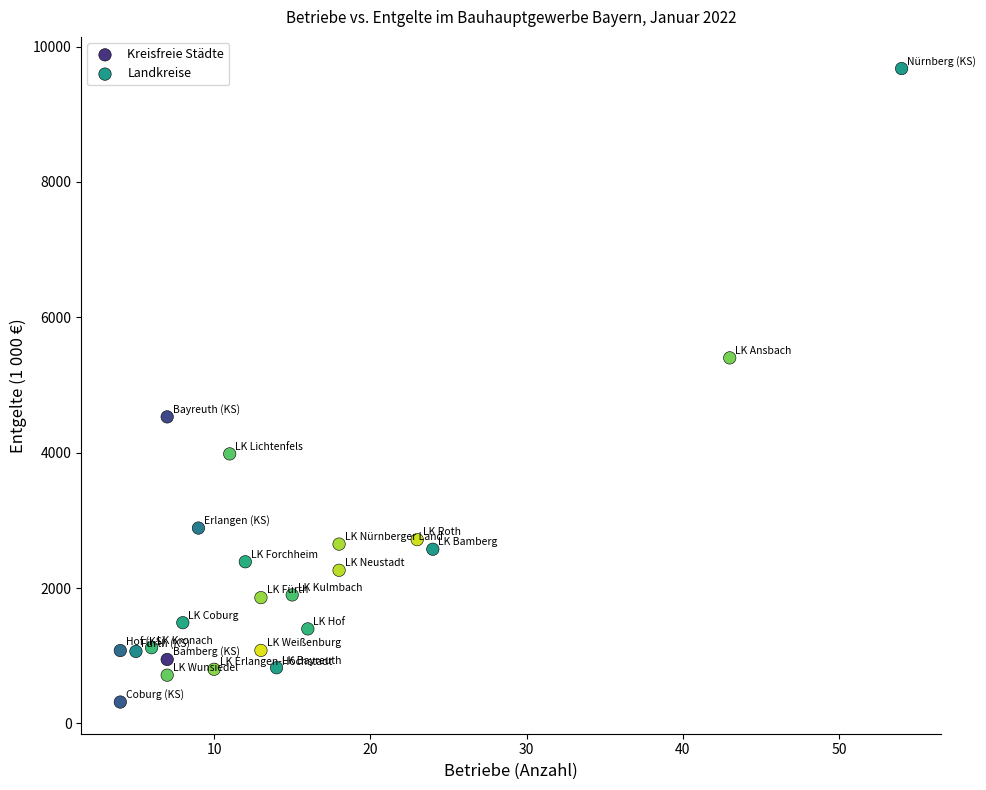

Which series has the widest spread of Y values?

Kreisfreie Städte